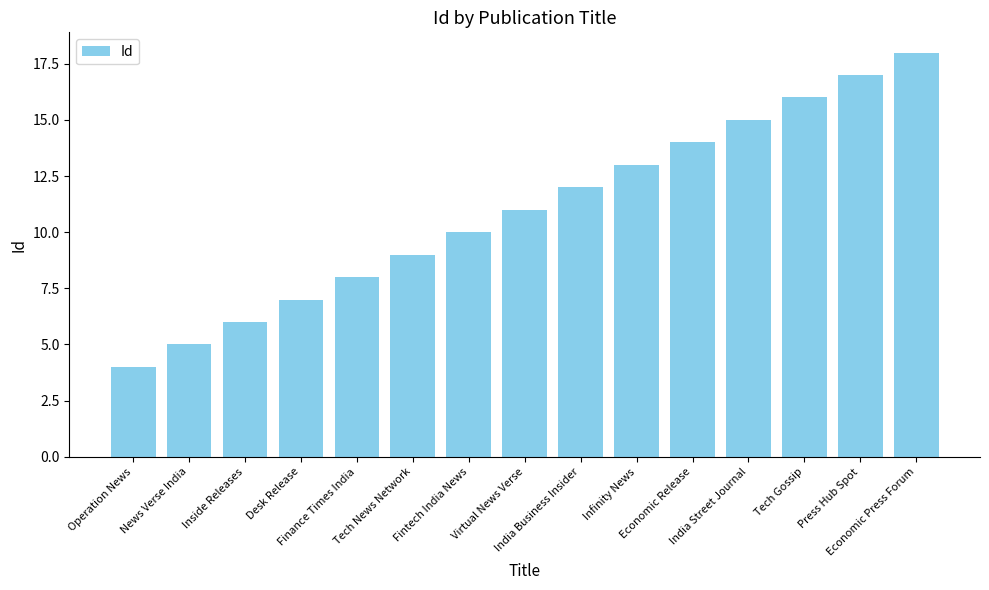

At which category does the chart reach its minimum across all series?

Operation News